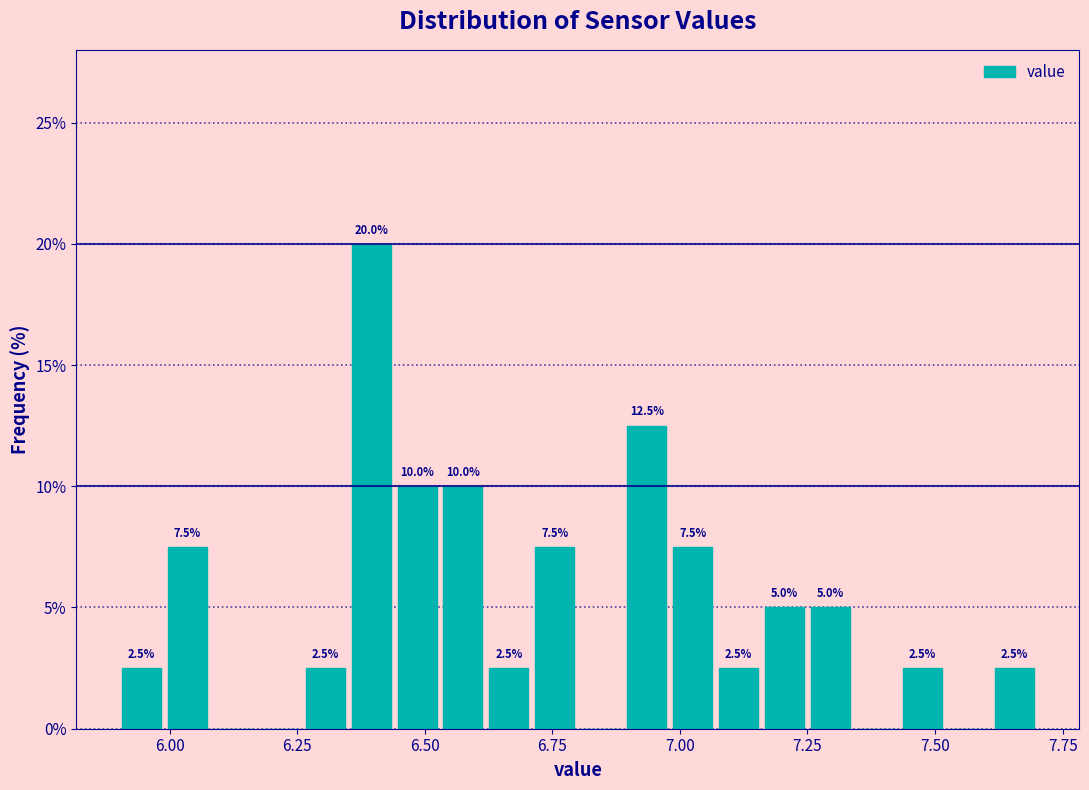

Read against the x-axis, roughly where is the centre of the tallest bar?

6.40